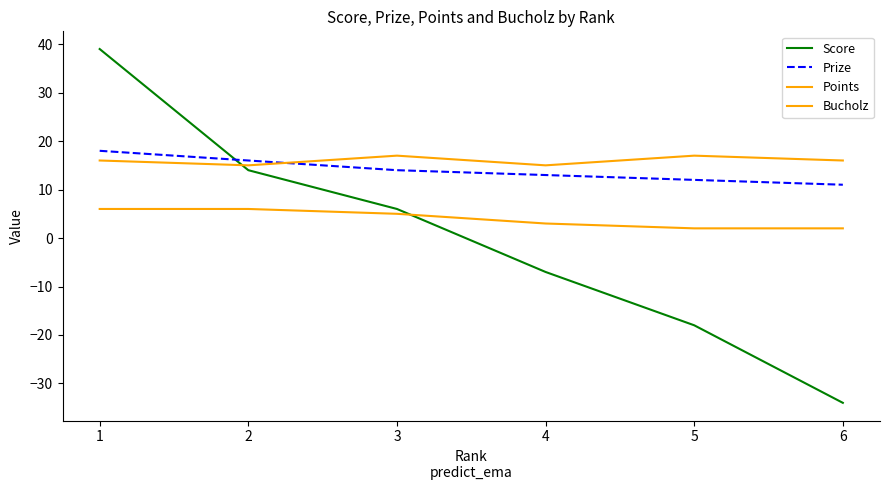

What is the minimum value shown in the chart?

-34